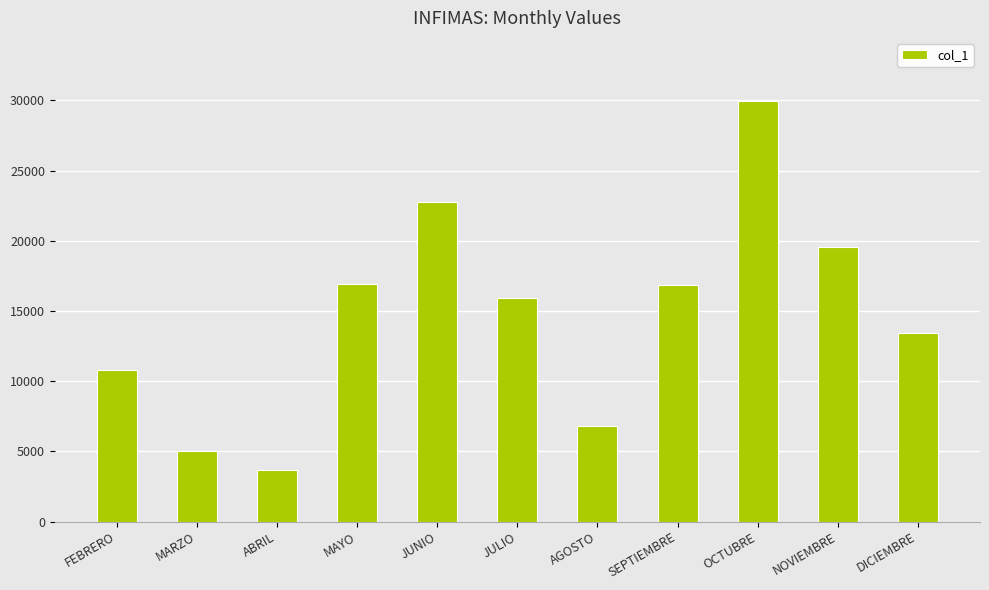

How many values are below 15931?

5